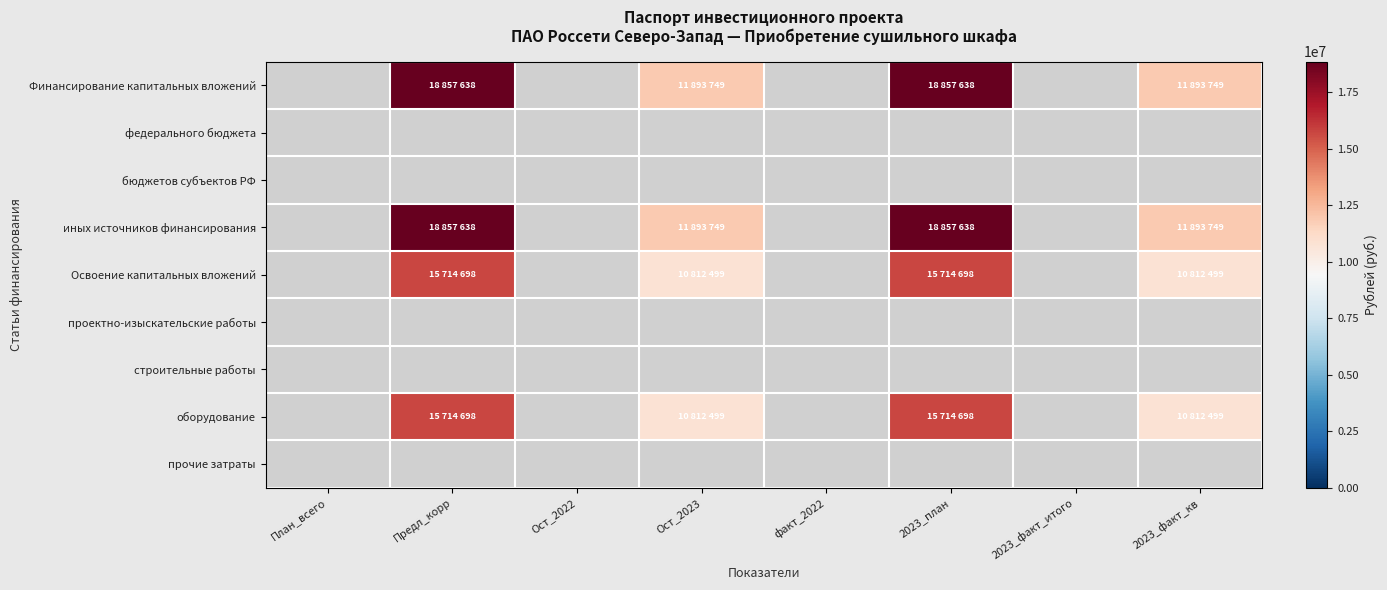

Rank the series by their maximum value, from lowest to highest.

федерального бюджета, бюджетов субъектов РФ, проектно-изыскательские работы, строительные работы, прочие затраты, Освоение капитальных вложений, оборудование, Финансирование капитальных вложений, иных источников финансирования